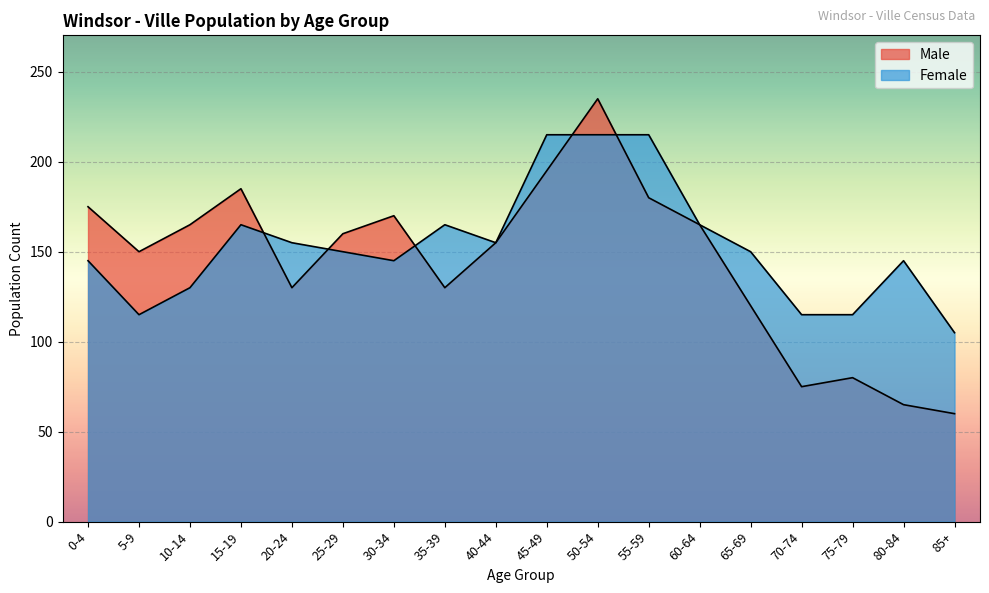

List the series in order of their overall mean, lowest first.

Male, Female